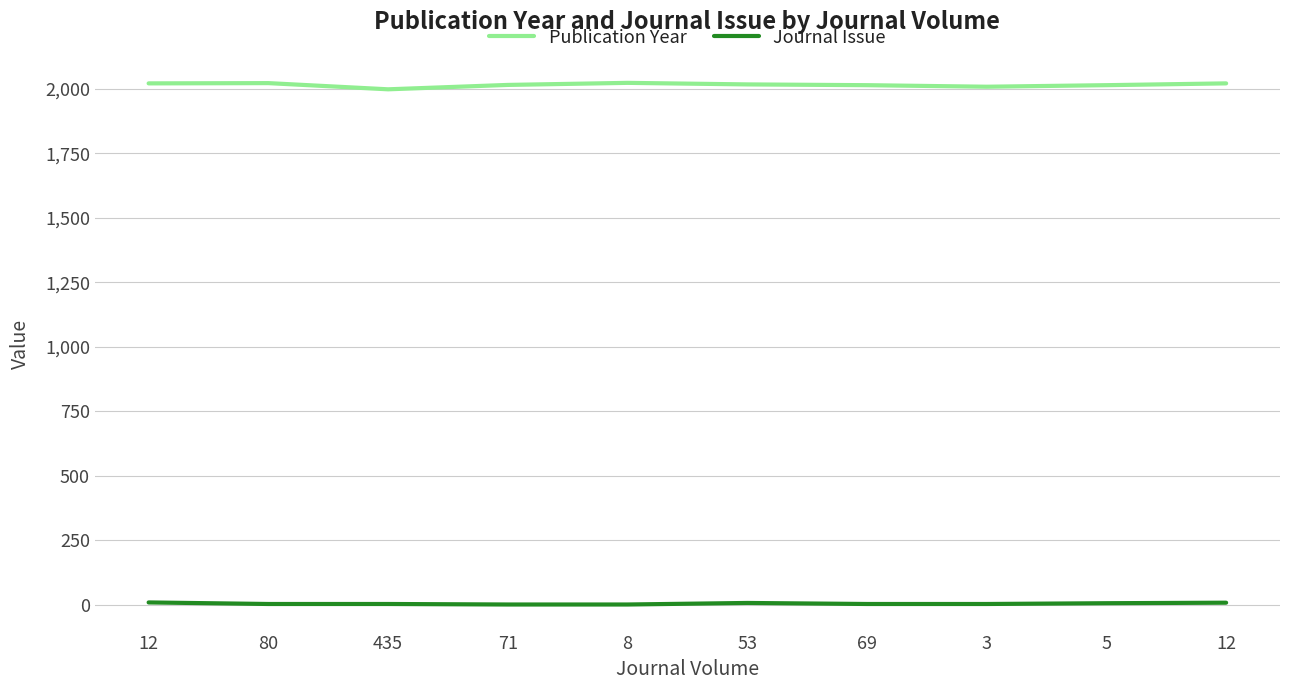

What are all the series names shown in the legend?

Publication Year, Journal Issue